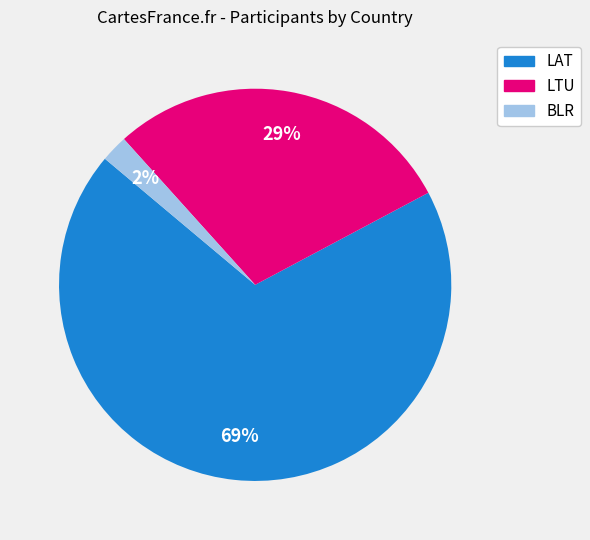

Which slice is the largest?

LAT